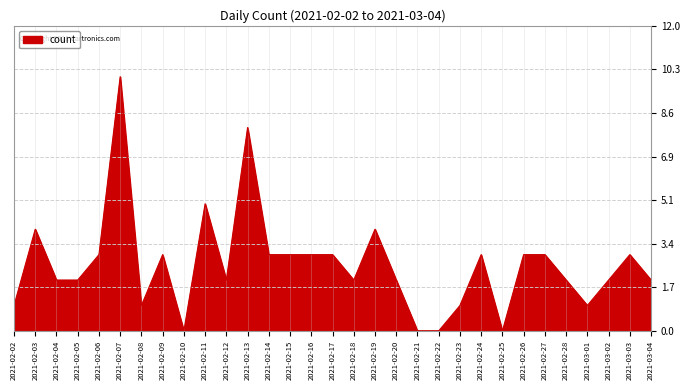

What position from the left is 2021-02-21?

20